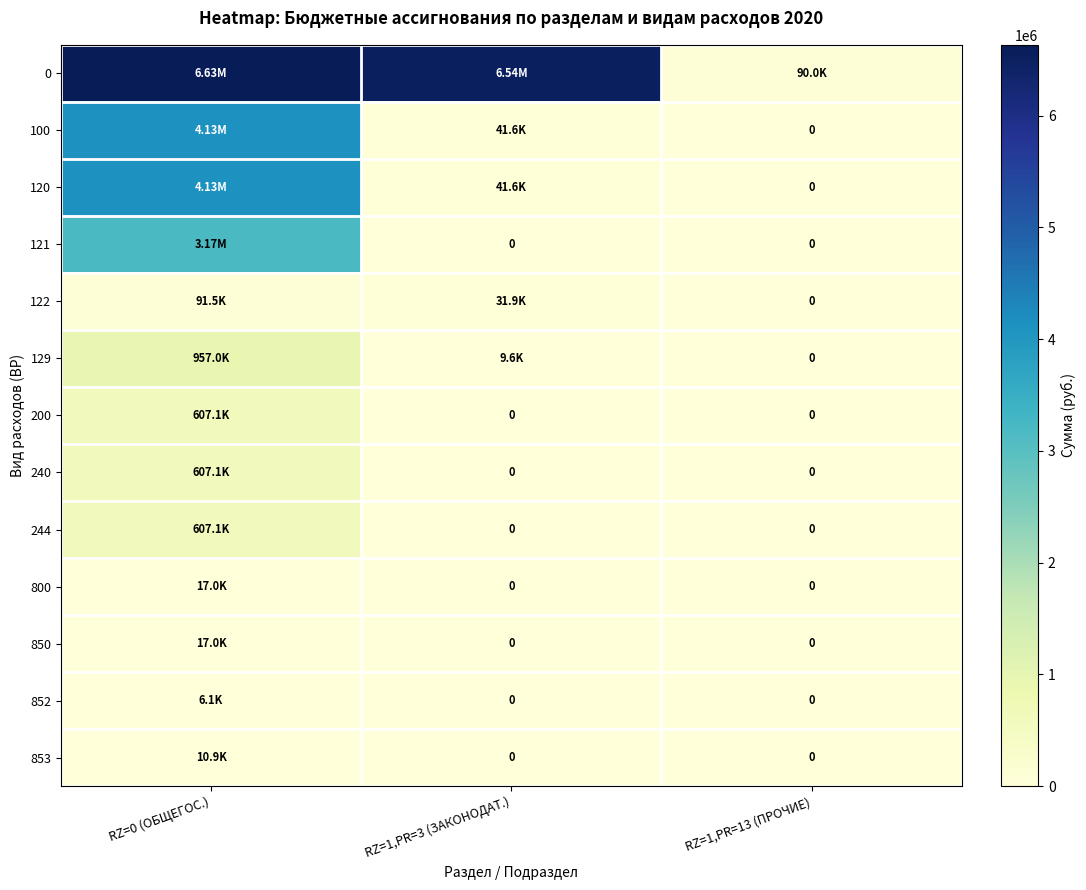

At which label is 244 closest to 303565?

RZ=1,PR=3 (ЗАКОНОДАТ.)